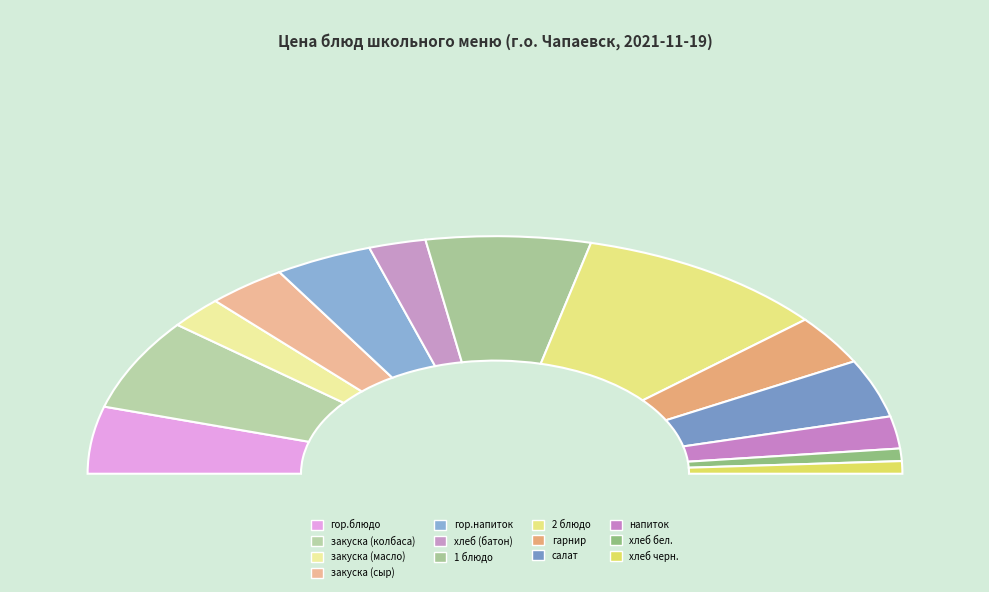

Which category has the smallest portion of the pie?

хлеб бел.